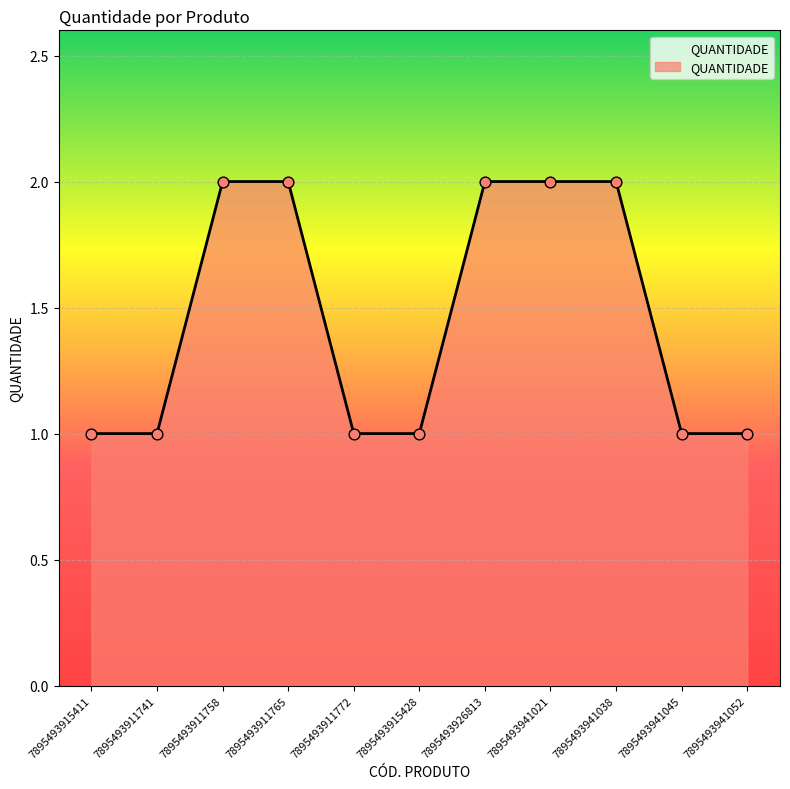

Which has a higher value, 7895493911772 or 7895493926813?

7895493926813